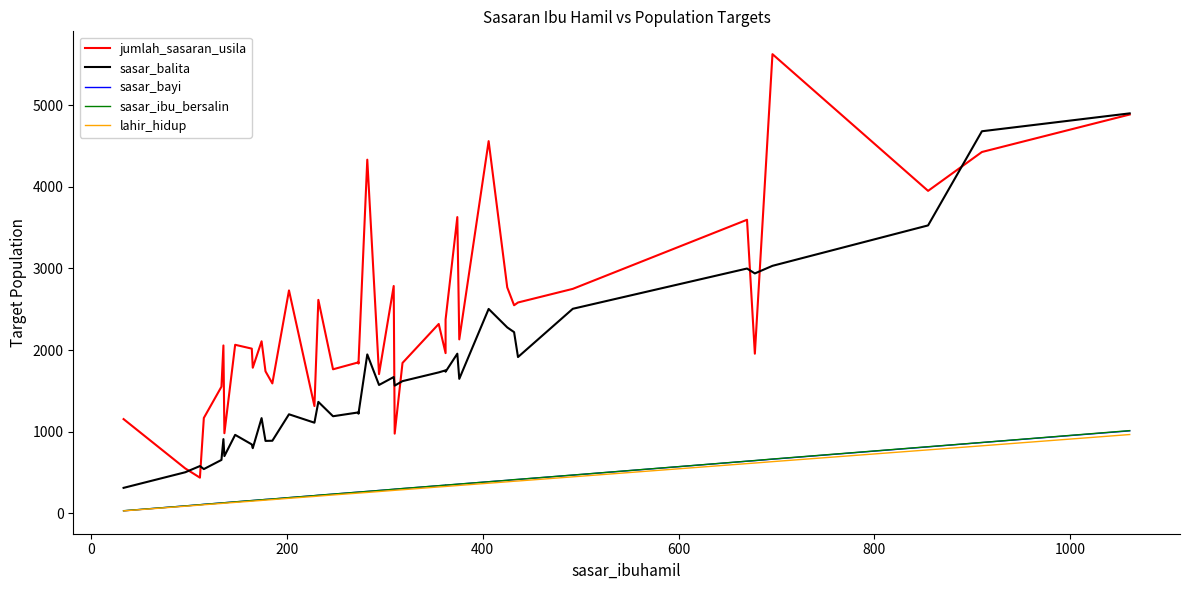

What is the average value of the sasar_ibu_bersalin series?

325